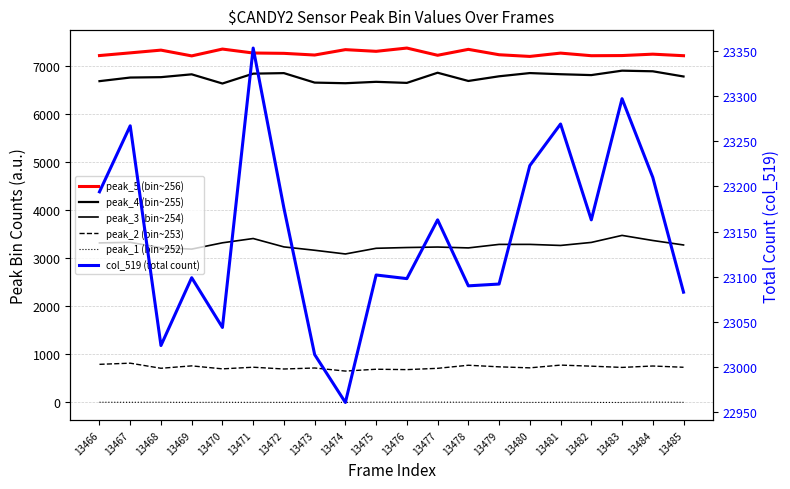

Which series changed the most between 13469 and 13482?

peak_3 (bin~254)